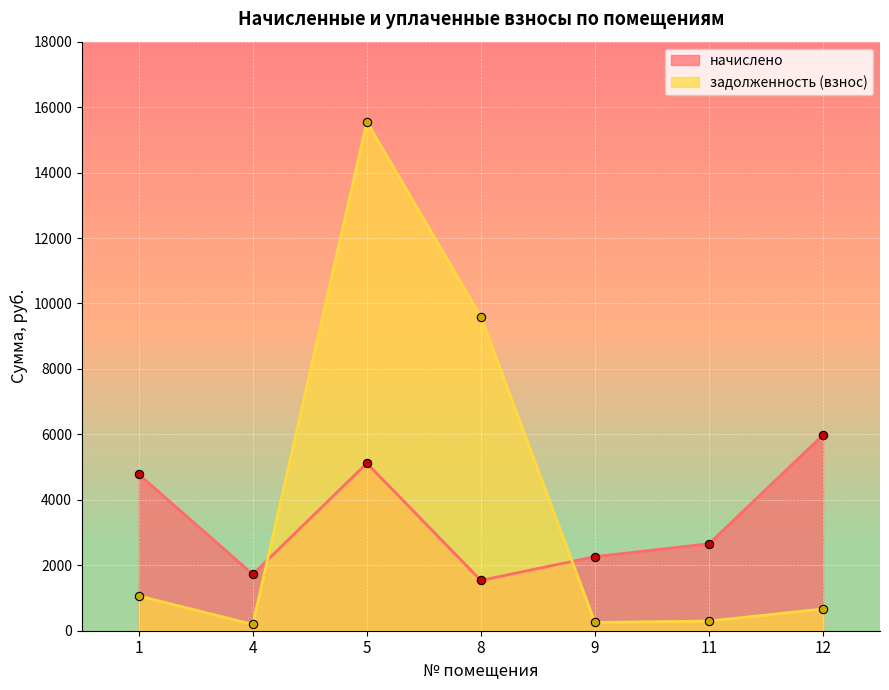

Is it true that начислено equals 3401.6 at 9?

False